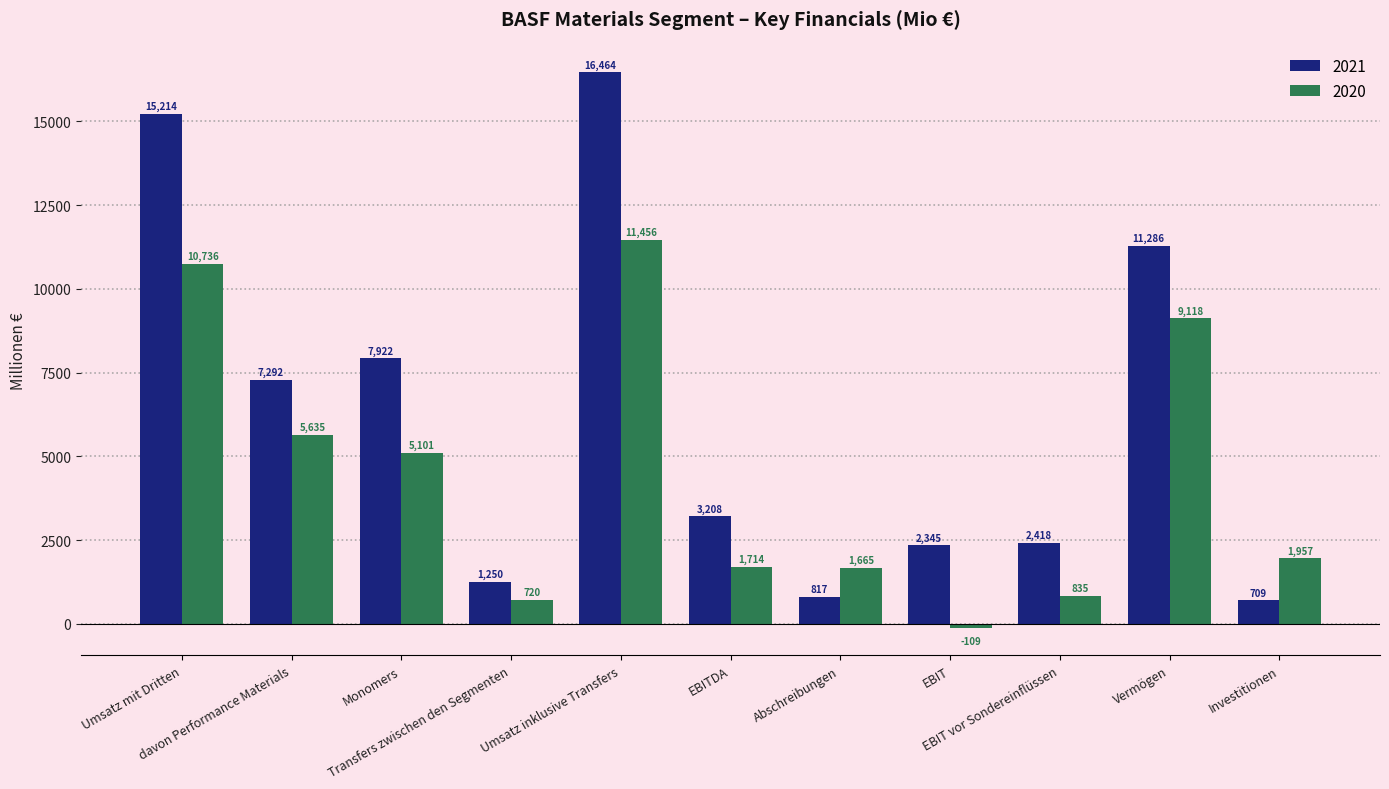

What is the label of the 11th bar from the left?

Investitionen